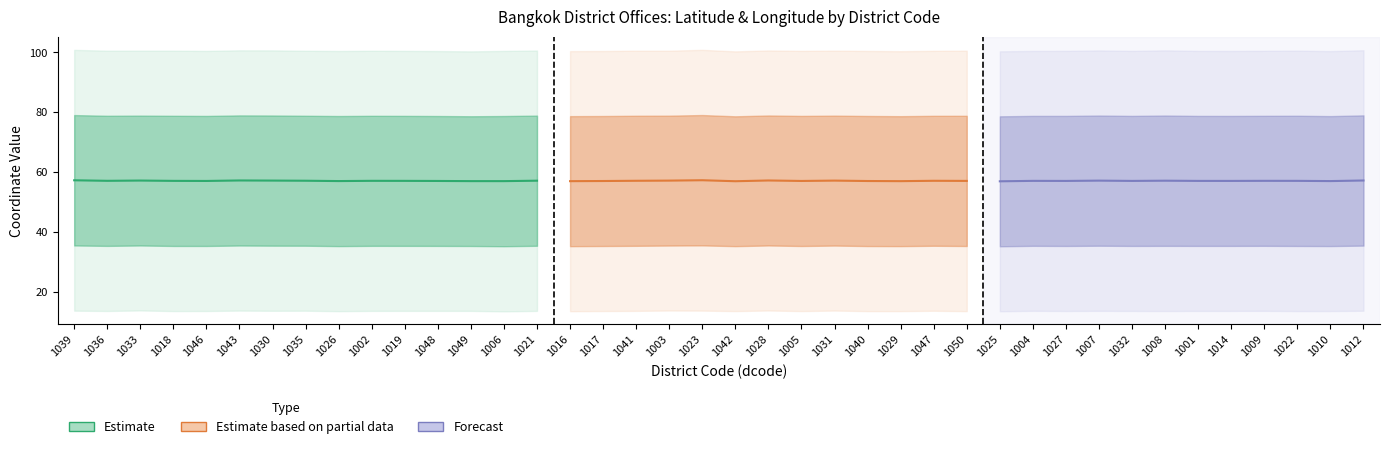

Rank the categories by latitude value from highest to lowest.

1033, 1028, 1003, 1031, 1043, 1023, 1039, 1035, 1012, 1047, 1030, 1004, 1007, 1009, 1019, 1048, 1041, 1049, 1002, 1021, 1014, 1001, 1032, 1036, 1027, 1046, 1017, 1008, 1010, 1005, 1018, 1042, 1022, 1029, 1040, 1050, 1026, 1016, 1025, 1006